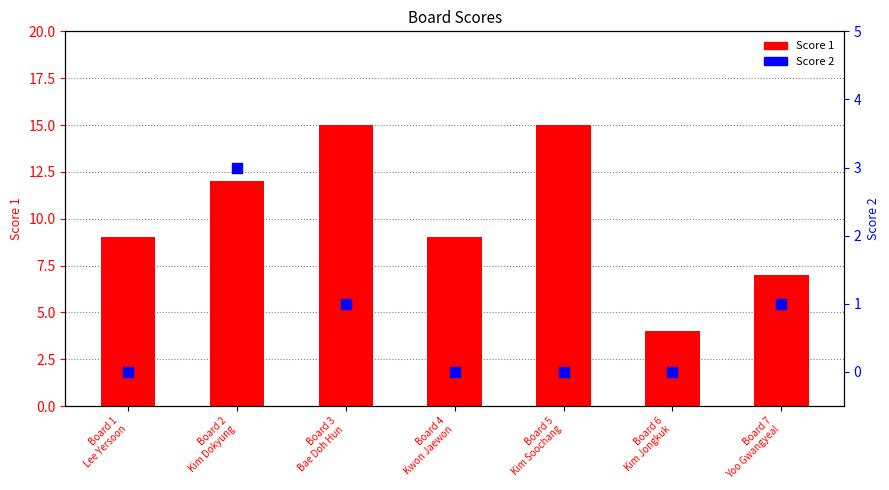

At which category is the sum across all series the highest?

Board 3
Bae Doh Hun